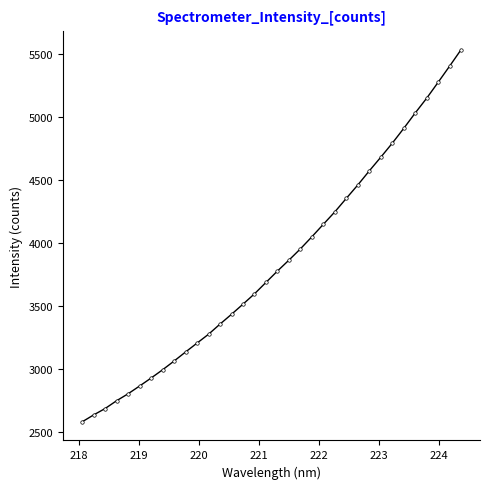

What is the value of the 3rd point from the left?

2685.5